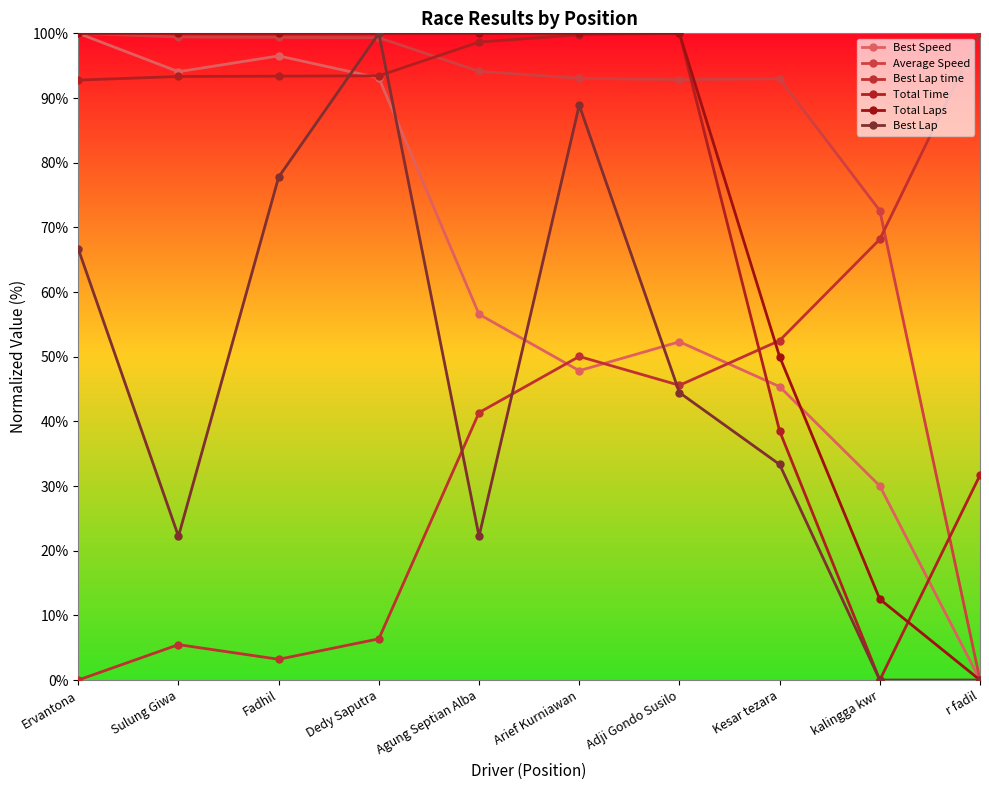

Between which two adjacent categories do Average Speed and Total Time first intersect?

Dedy Saputra and Agung Septian Alba